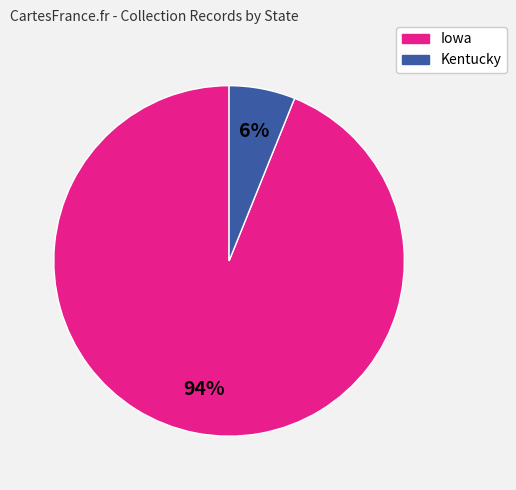

To the nearest percent, what percentage of the pie is Kentucky?

6%